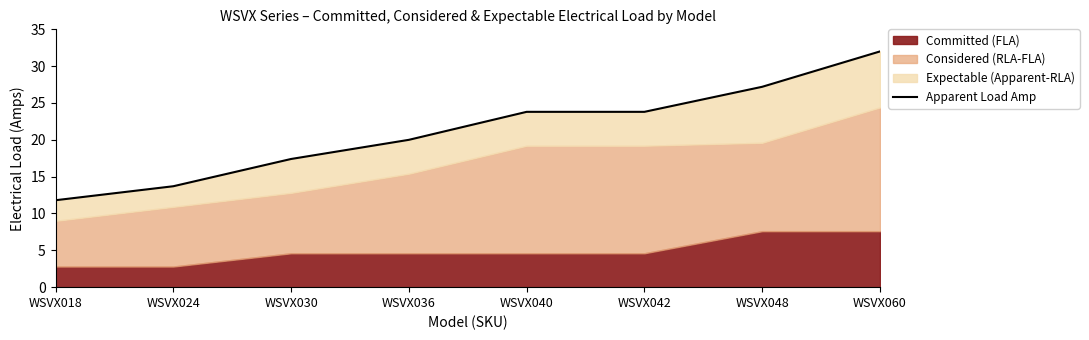

Does the chart have visible grid lines?

No